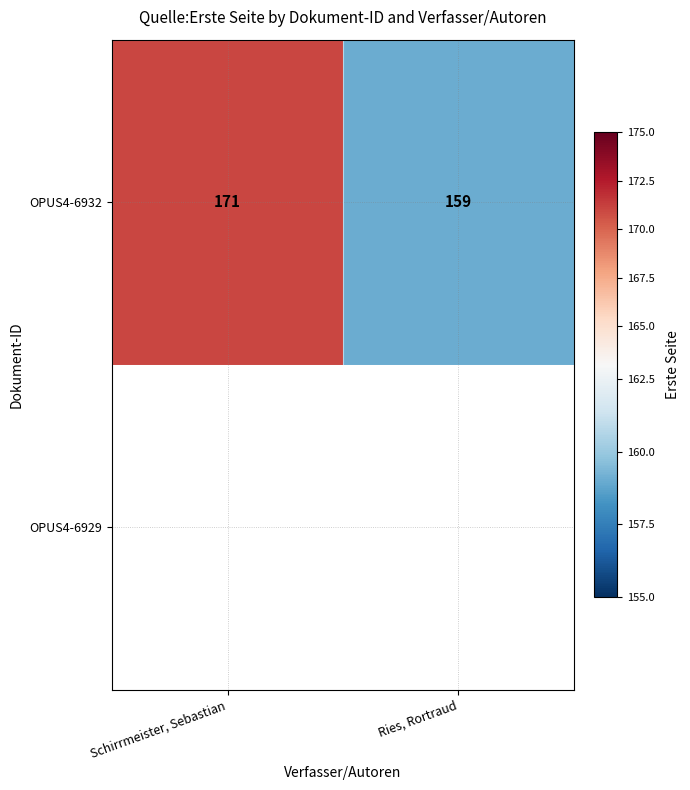

Reading left to right, list all the values displayed in this chart.

Schirrmeister, Sebastian=171	Ries, Rortraud=159